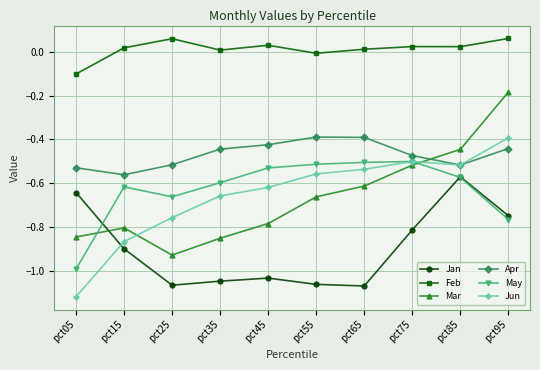

In Jan, how many points are higher than both neighbors (excluding endpoints)?

2